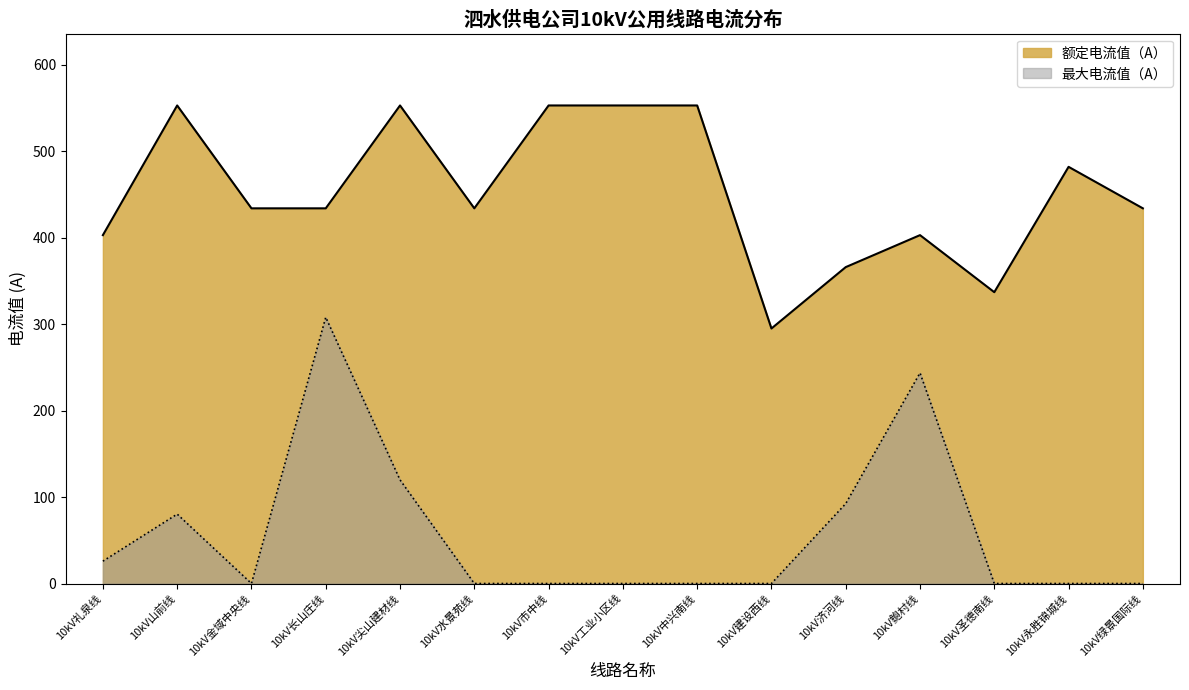

Where is the first local minimum for 额定电流值（A）?

10kV水景苑线